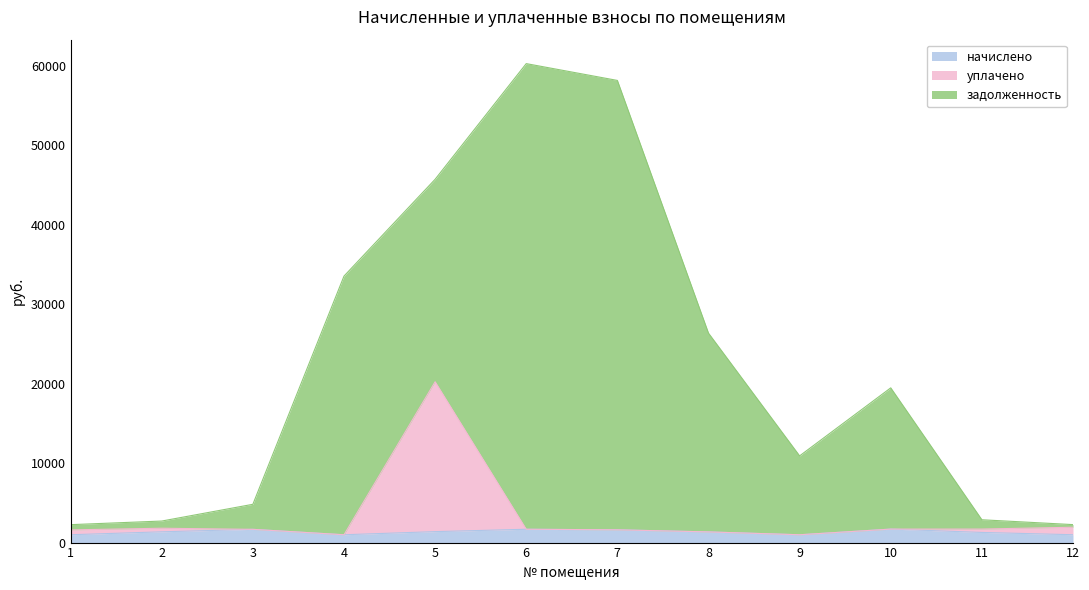

What is the total value across all series at 3?

4816.4